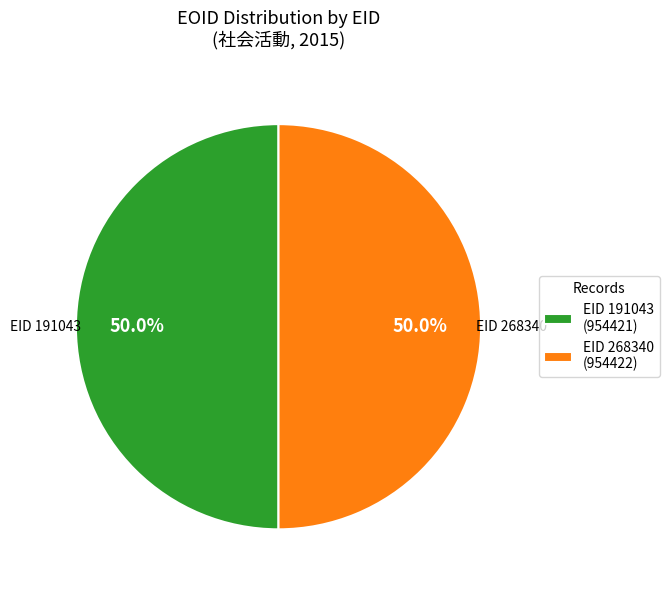

Approximately how many times larger is the value at EID 268340 (954422) compared to EID 191043 (954421)?

1.0